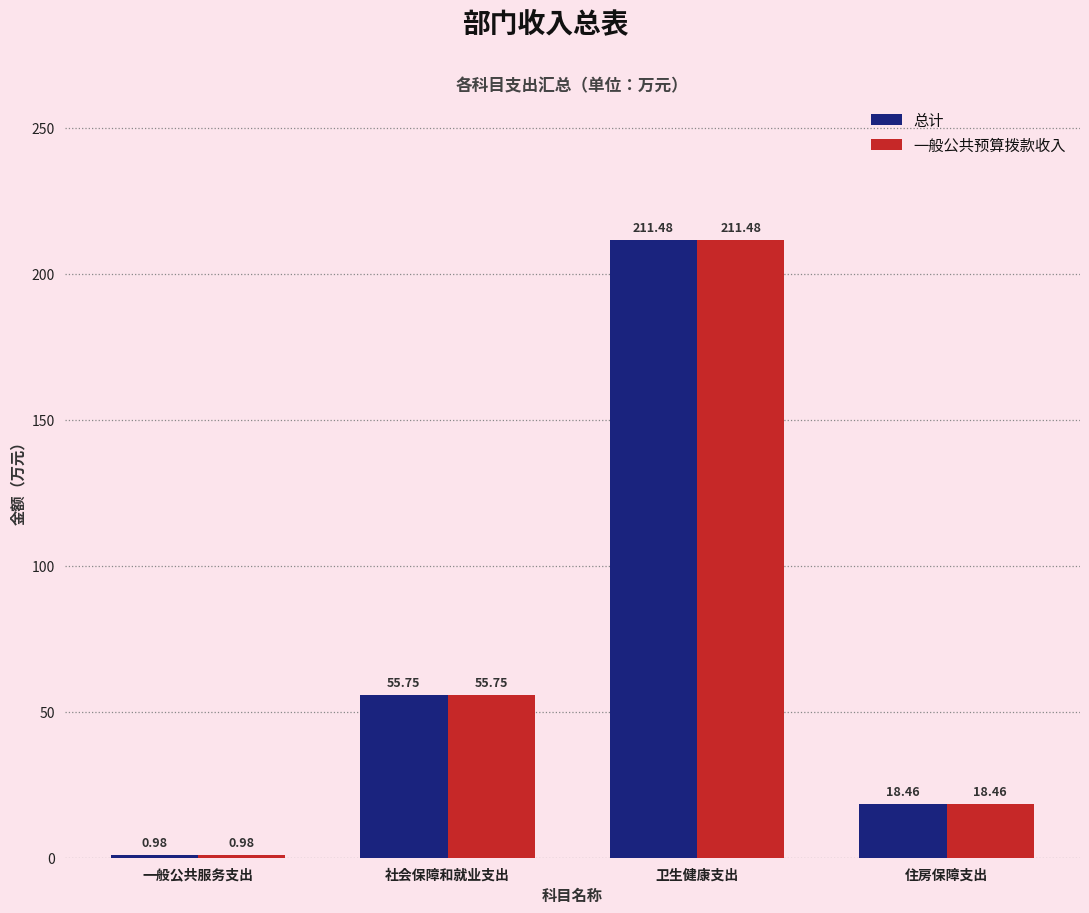

At which label is 一般公共预算拨款收入 closest to 106?

社会保障和就业支出